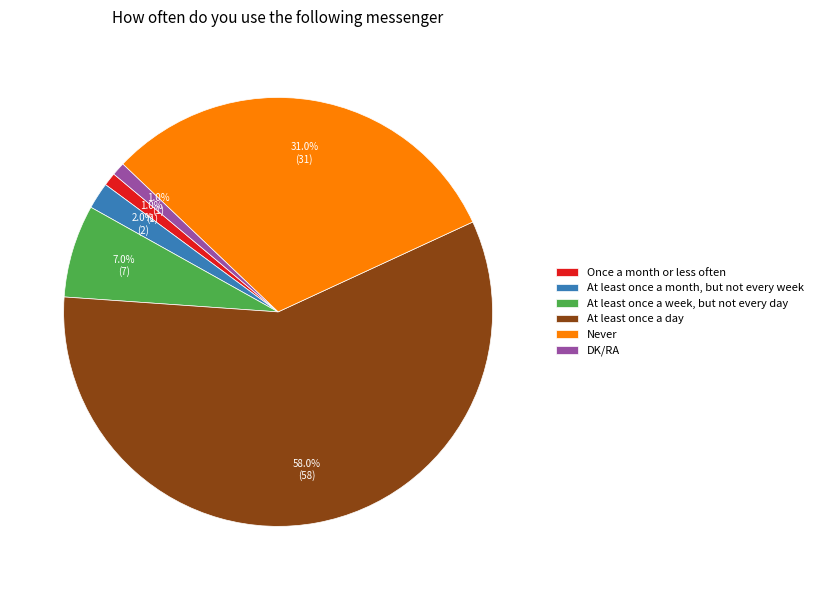

Which slice is the largest?

At least once a day